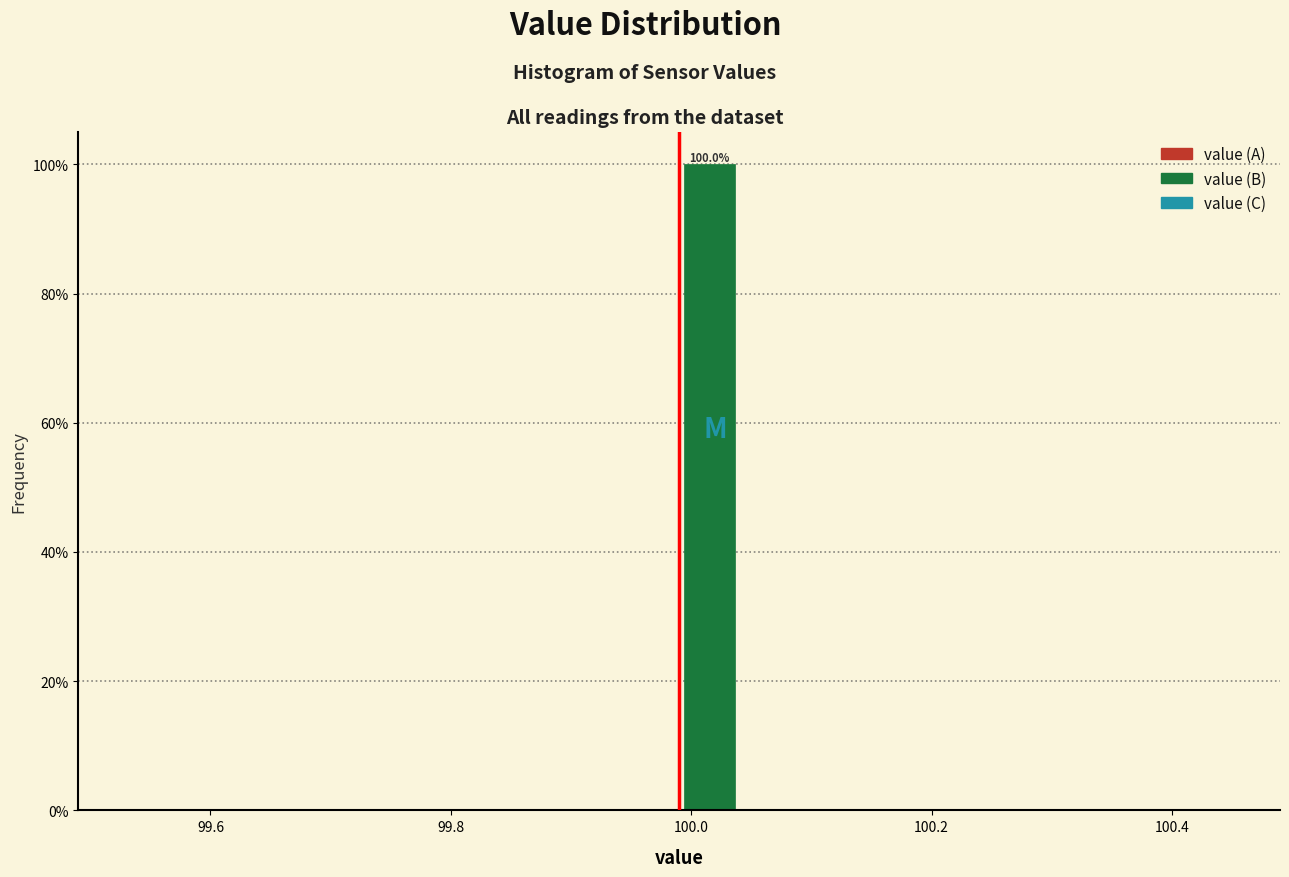

Around what value on the x-axis is the tallest bar? Give the approximate position of its centre, as read against the axis.

100.02